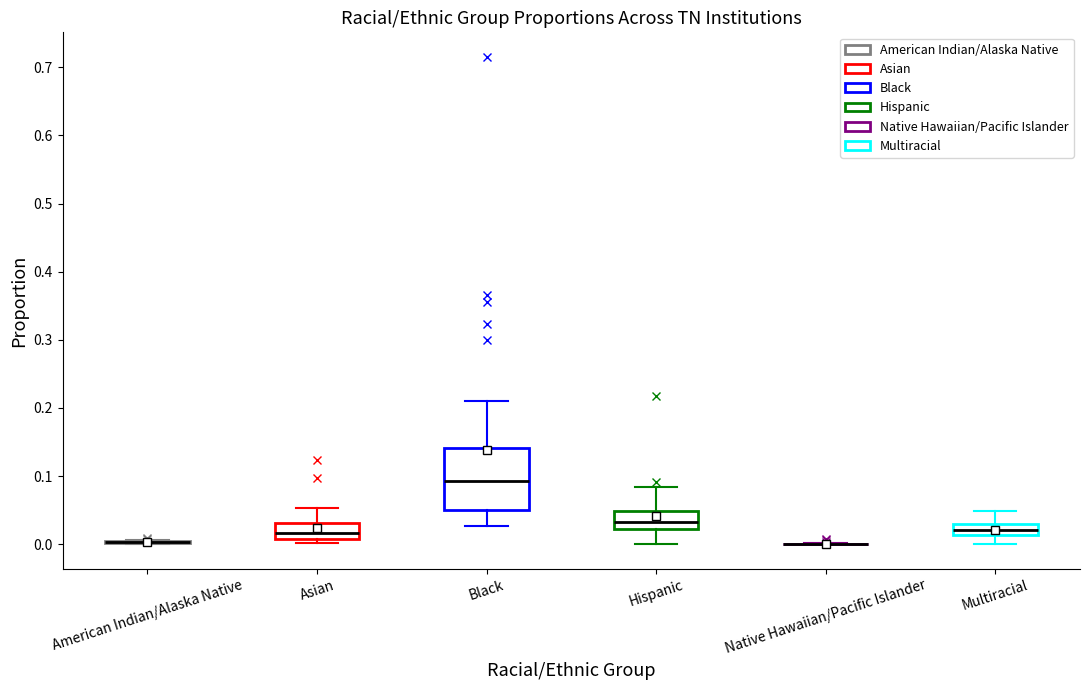

Where is the lower edge of the box for Hispanic on the y-axis? The values are not printed on the chart, so give them approximately, as read against the axis.

0.02